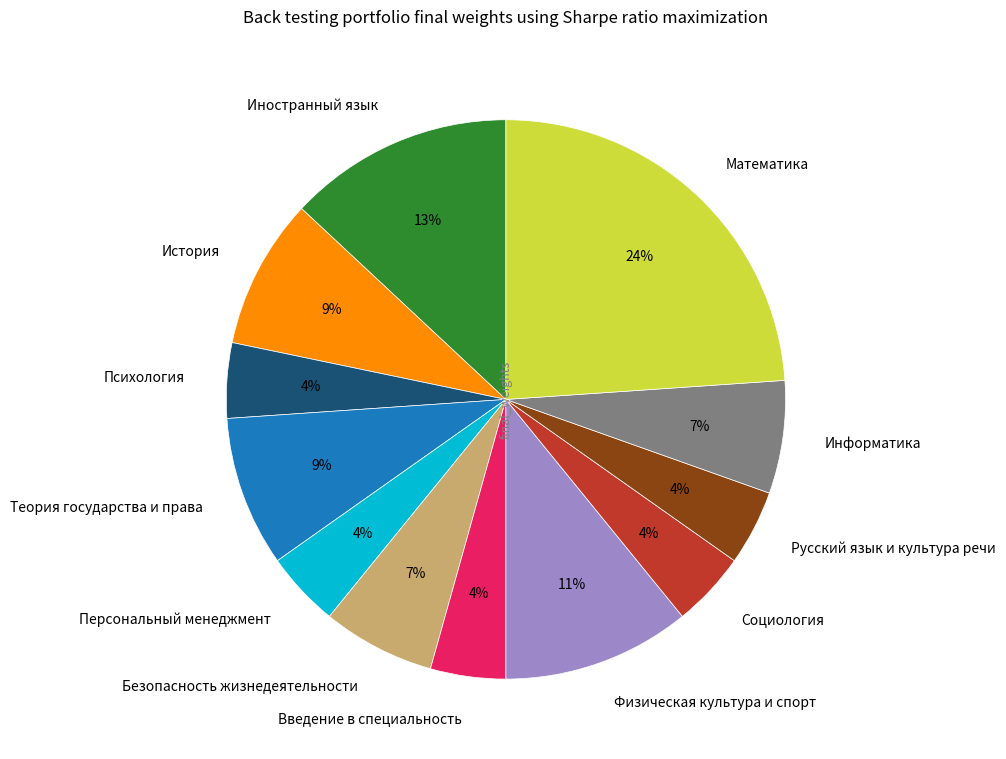

The Введение в специальность slice represents 4% of the pie. True or false?

True